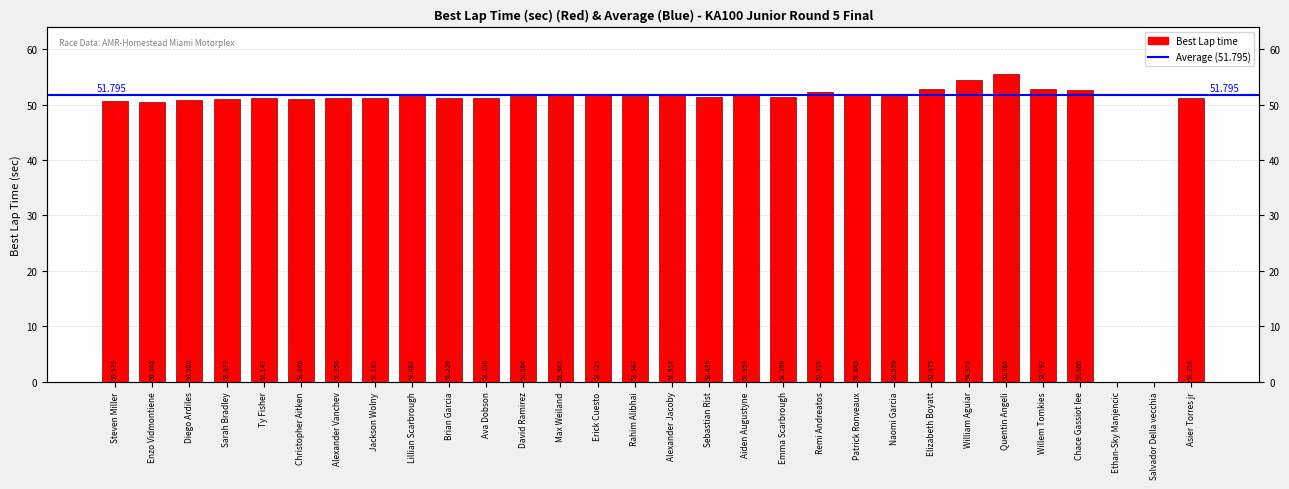

Does the chart contain any negative values?

No